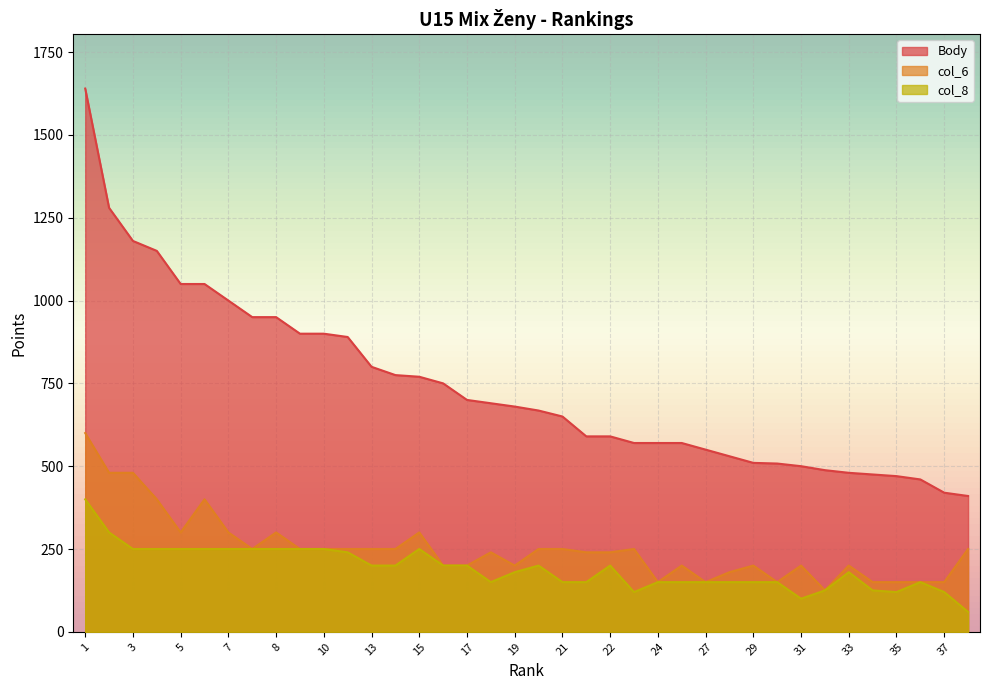

True or false: col_8 has a value of 150 at 24.

True